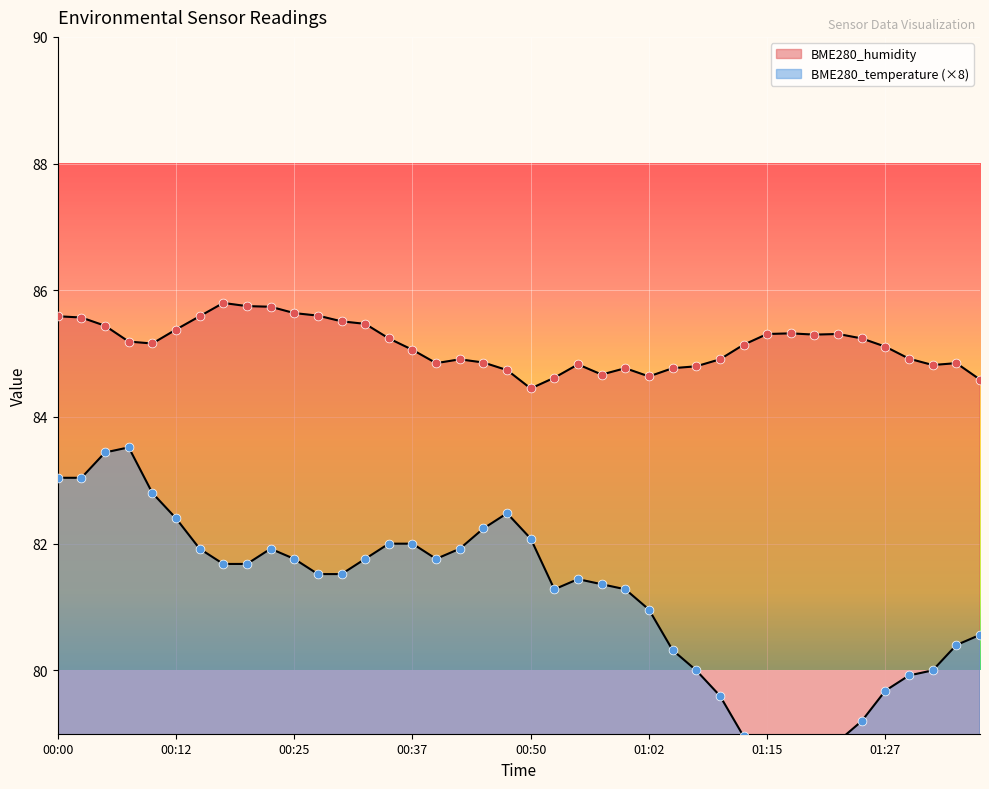

Which series has the largest total across all categories?

BME280_humidity